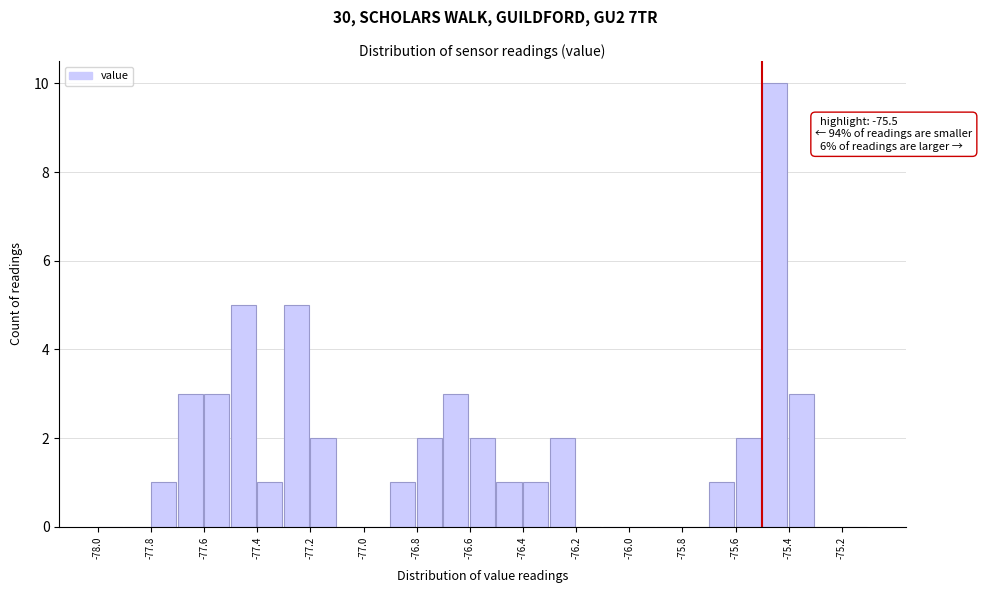

Which range on the x-axis has the tallest bar?

-75.5 to -75.4